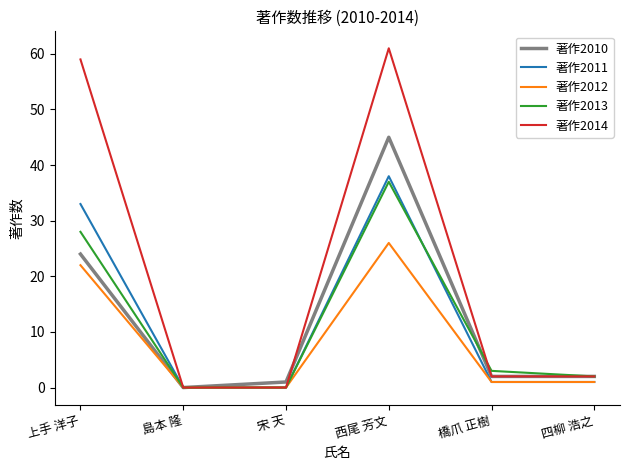

What is the maximum value shown in the chart?

61